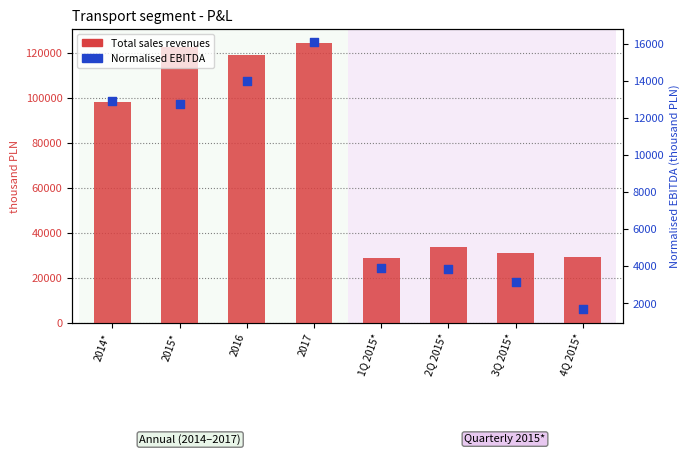

Which series contains the lowest Y value?

Normalised EBITDA